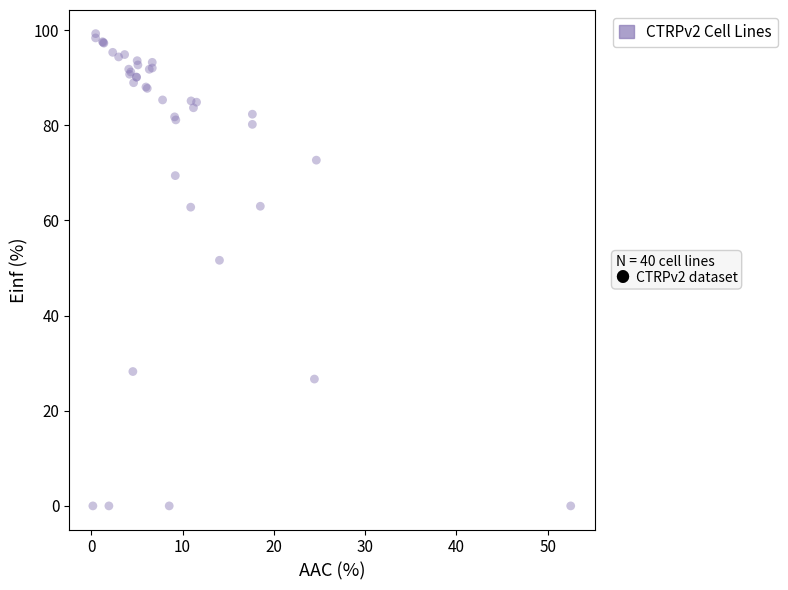

What Y value in the scatter plot is closest to 49?

51.6